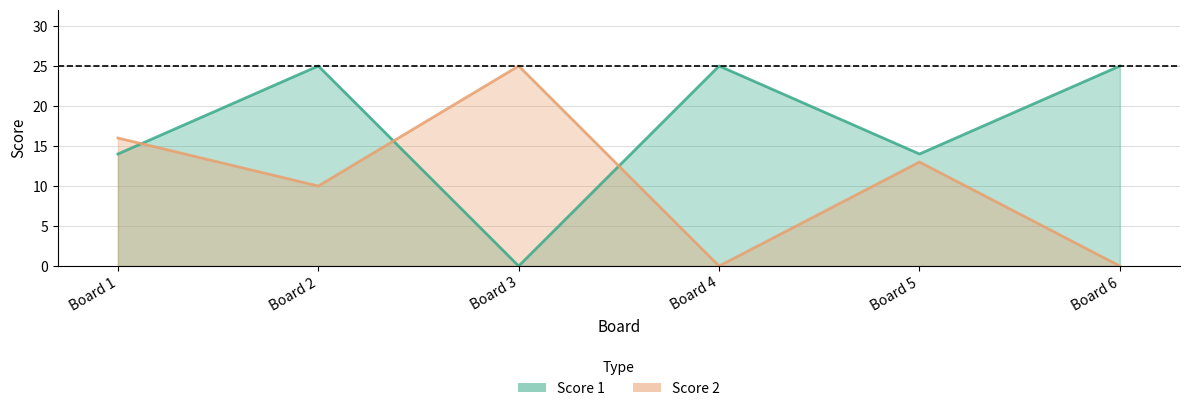

The value of Score 2 at Board 3 is 38. True or false?

False